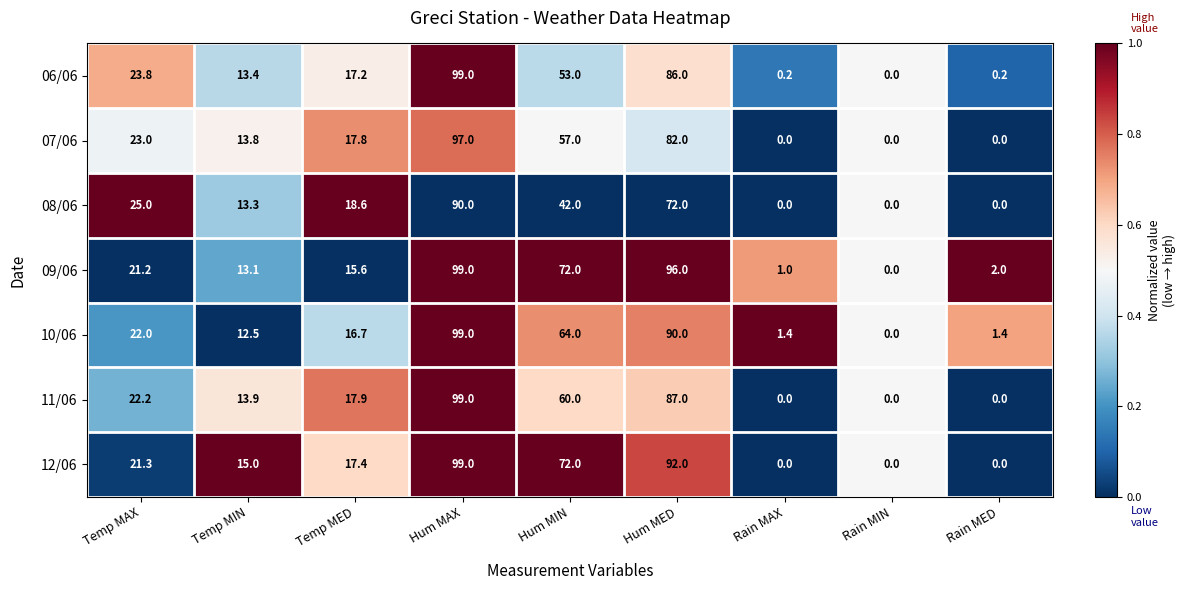

Is it true that 08/06 equals 44.1 at Rain MED?

False